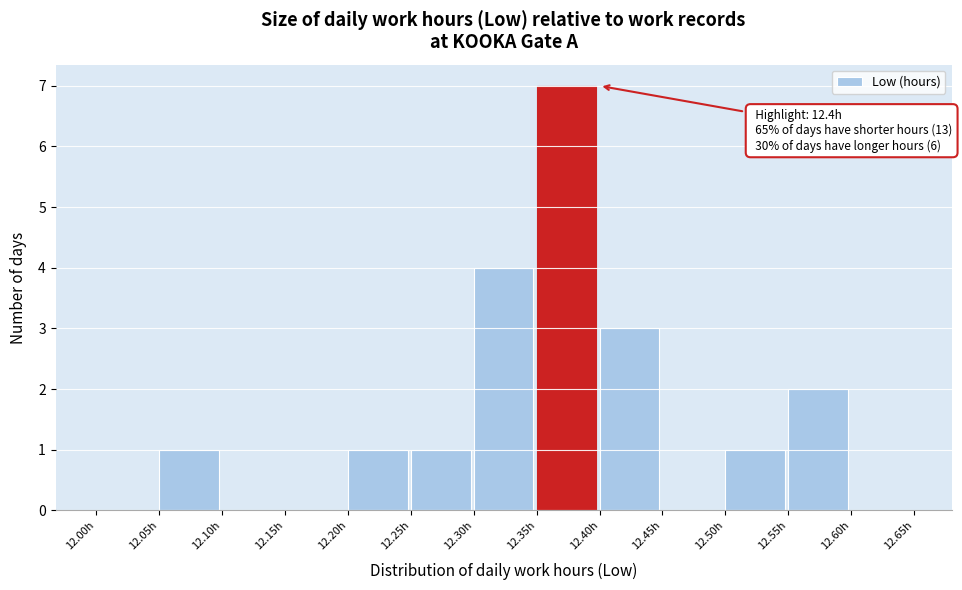

Which range on the x-axis has the tallest bar?

12.35 to 12.40